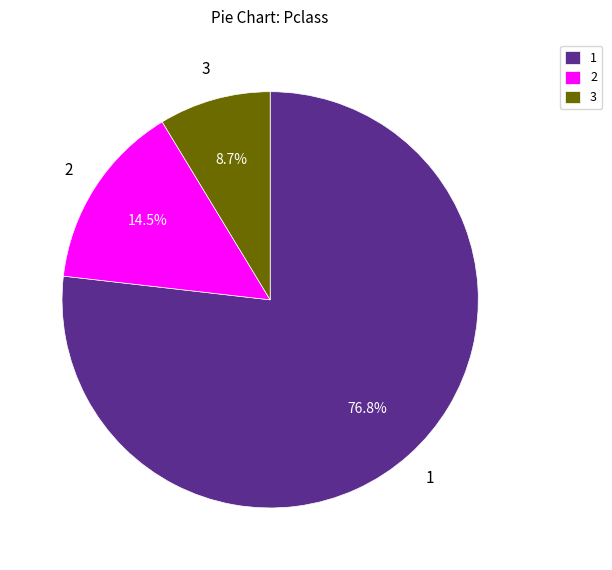

Does 3 account for over 50% of the chart?

No